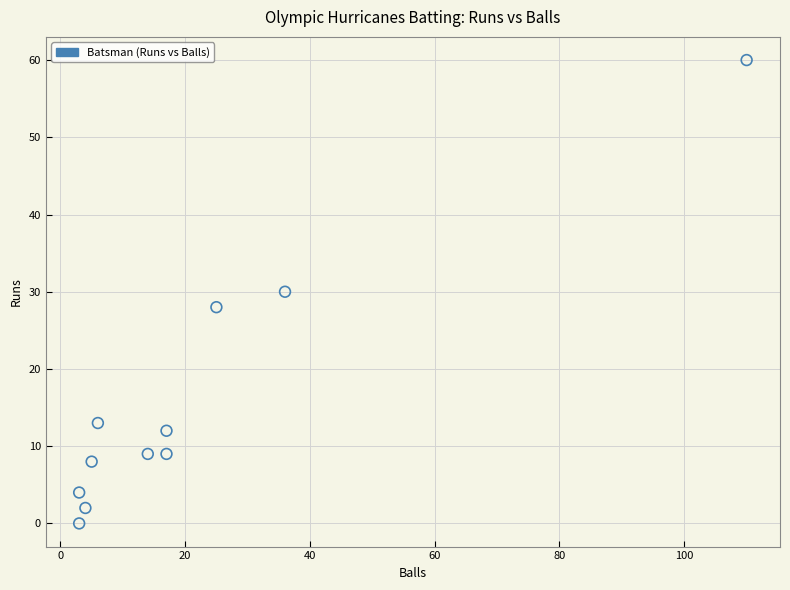

What is the average Y value?

16